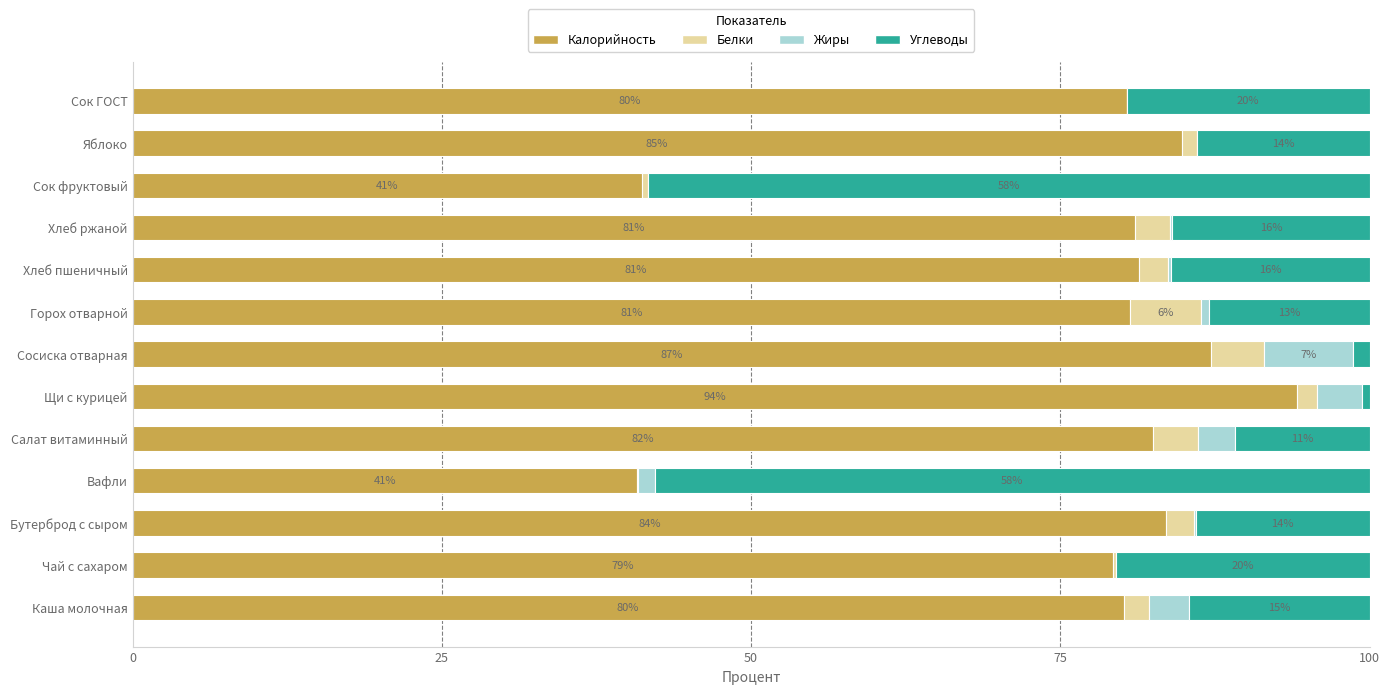

Which category has the highest value in the Калорийность series?

Щи с курицей